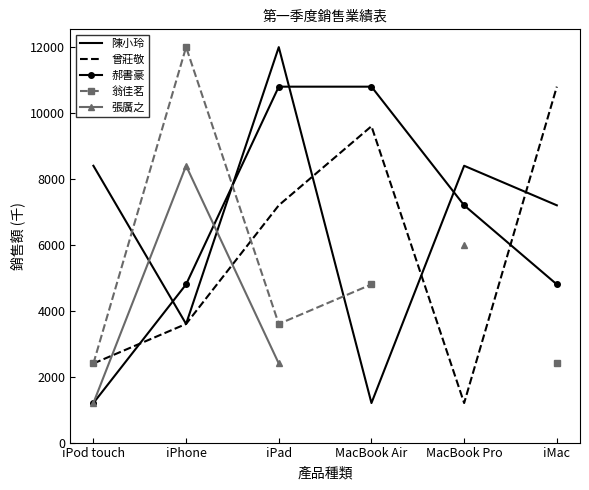

What is the label of the 2nd point from the left?

iPhone